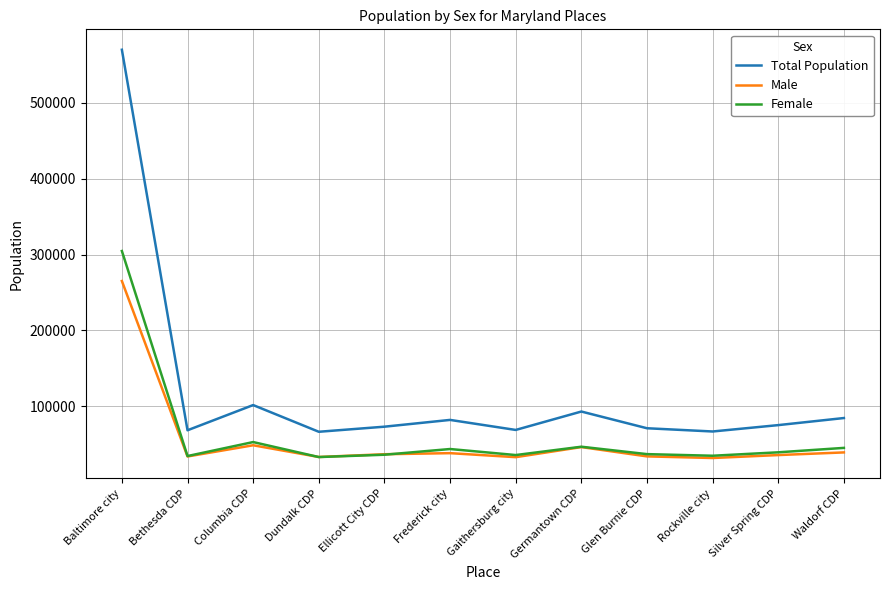

What are all the series names shown in the legend?

Total Population, Male, Female